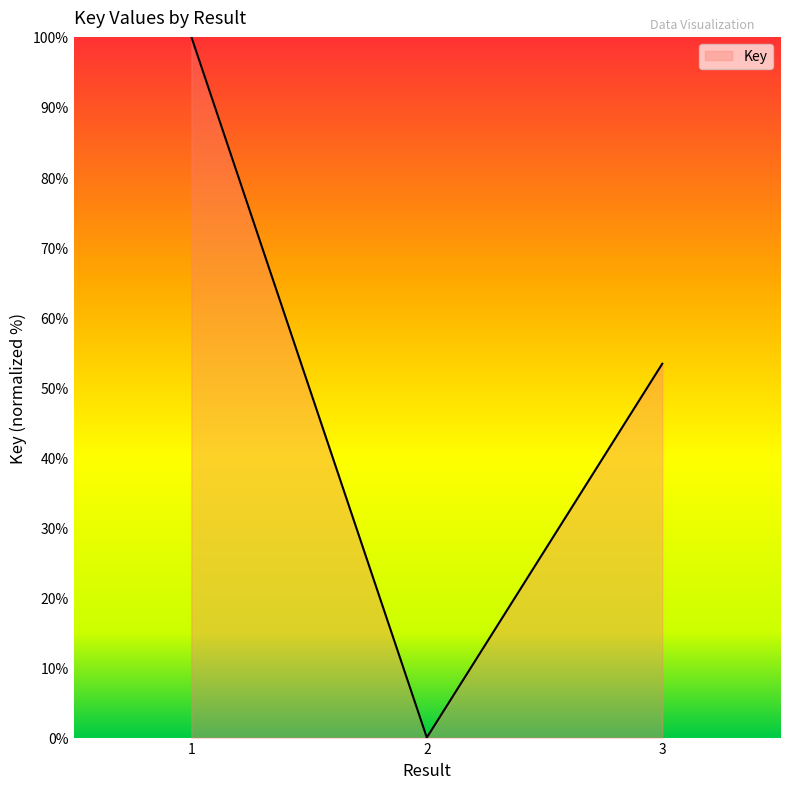

Between 3 and 1, which is larger?

1